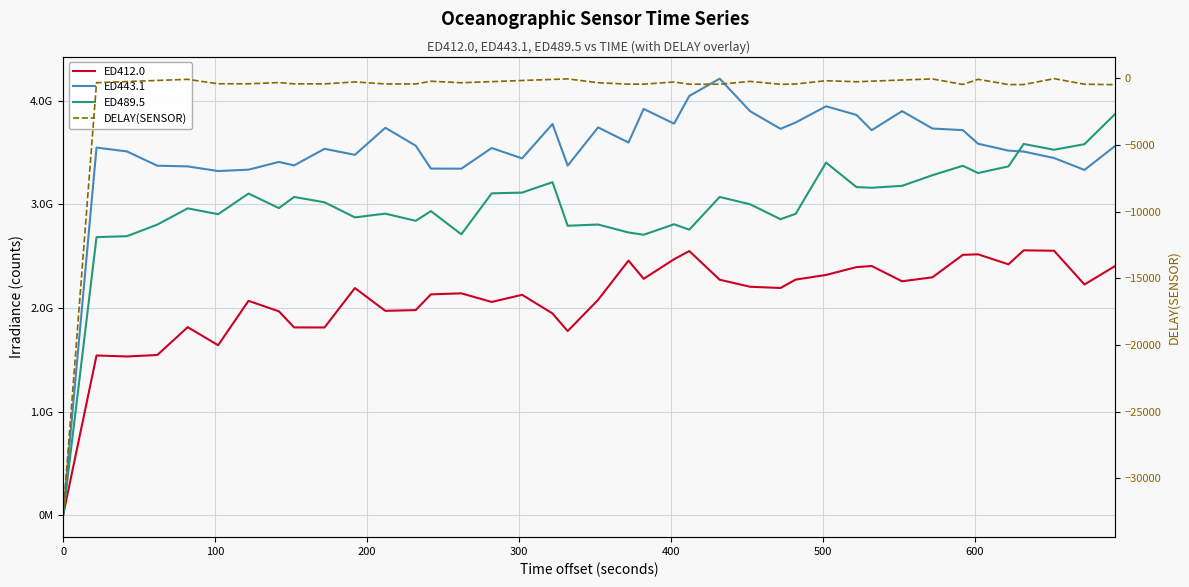

How many intersections are there between ED443.1 and ED489.5?

1